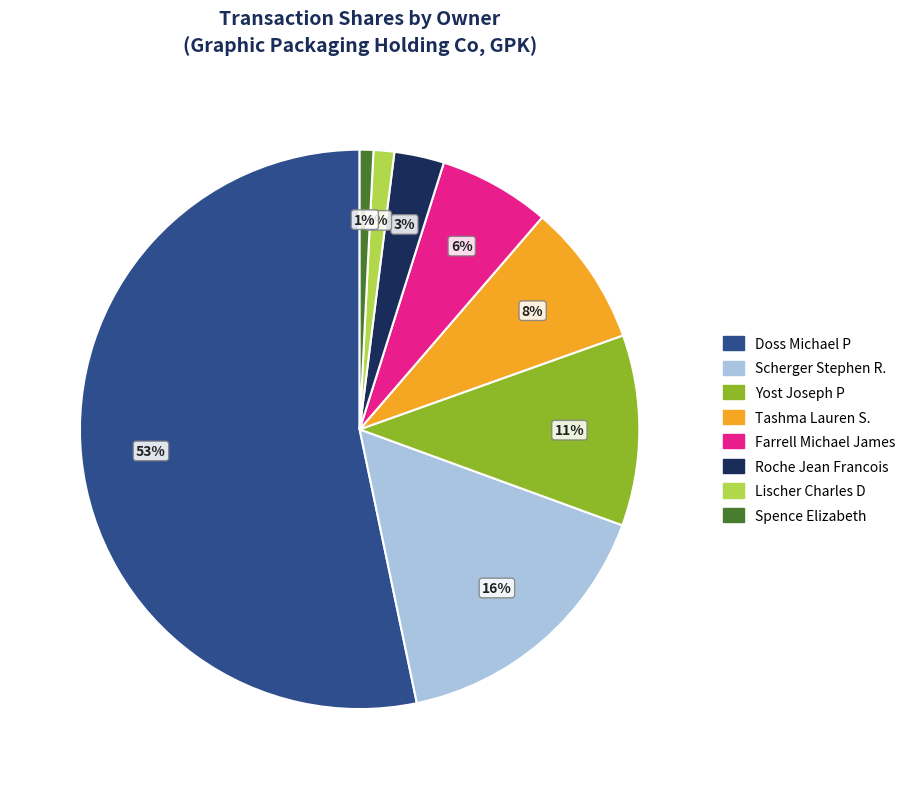

True or false: Lischer Charles D accounts for 8% of the total.

False